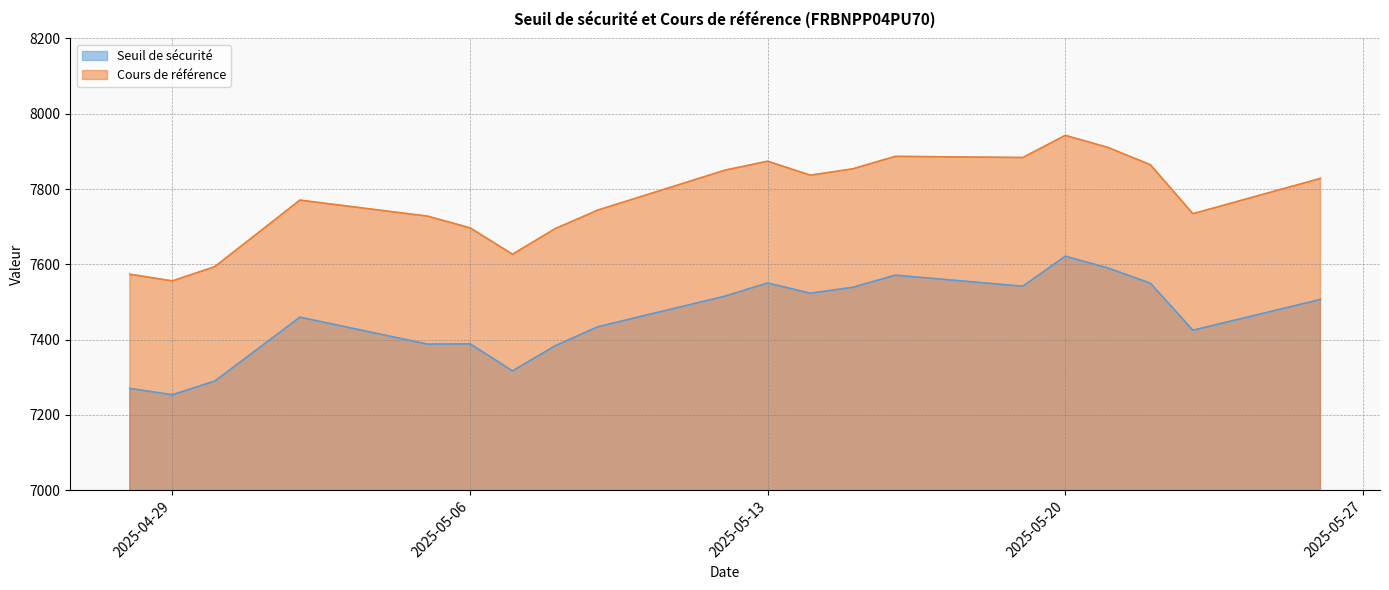

The value of Seuil de sécurité at 2025-05-13 is 7550.4. True or false?

True